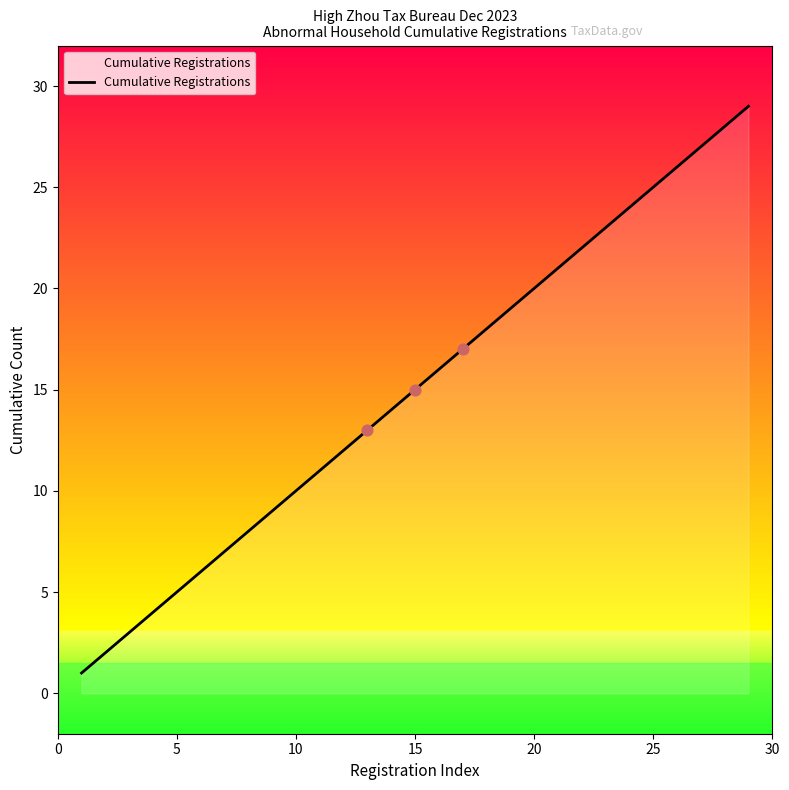

What is the maximum value shown in the chart?

29